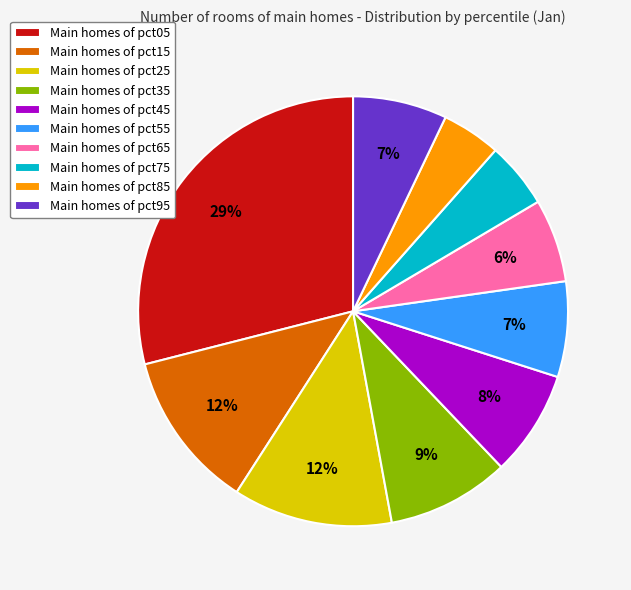

To the nearest percent, what is the average slice percentage?

10%